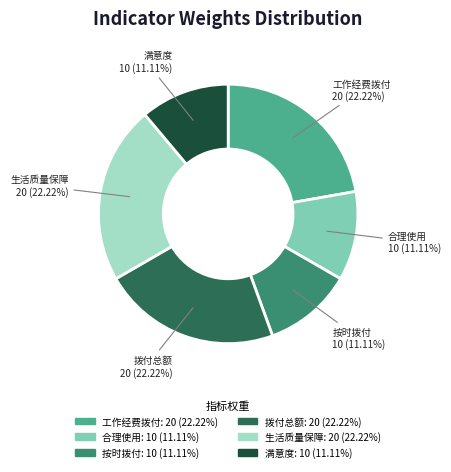

Is there a majority slice in this chart?

No